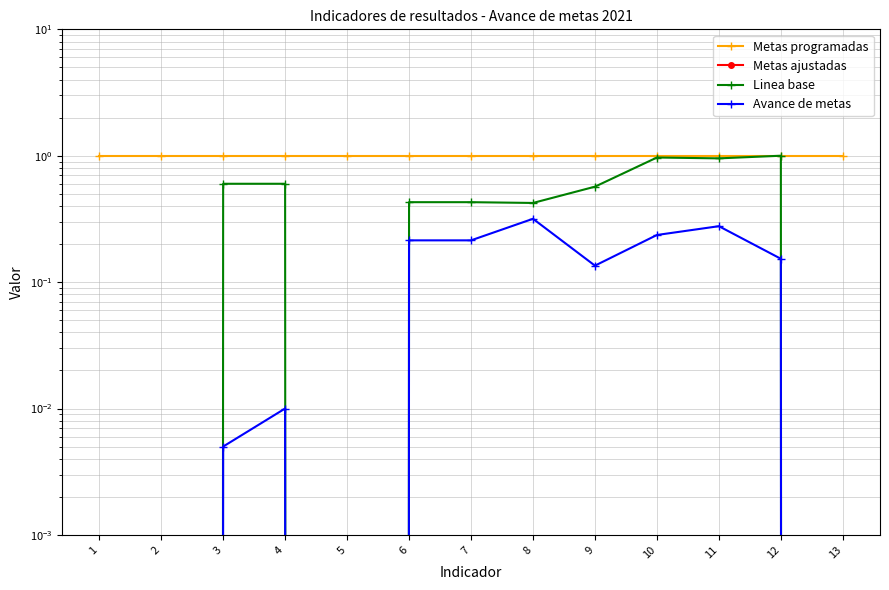

At which category does Avance de metas reach its first local valley?

5